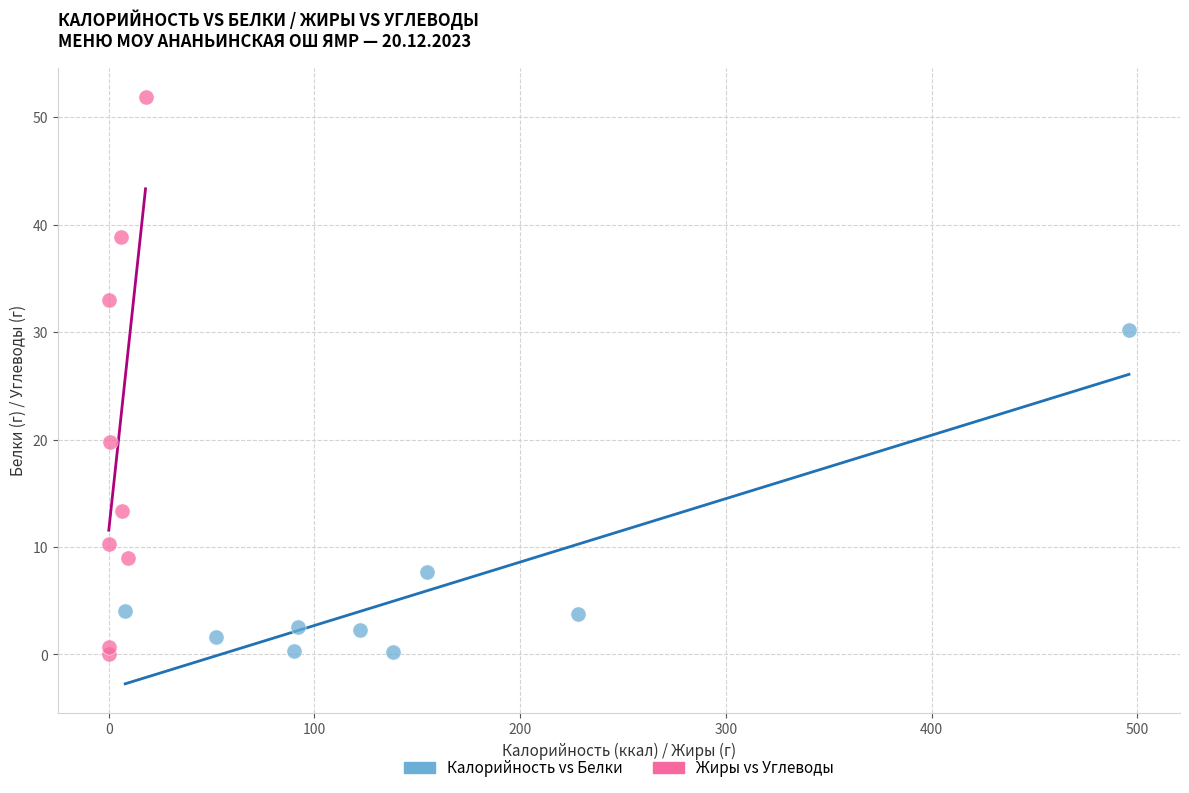

Which series reaches the maximum Y coordinate?

Жиры vs Углеводы